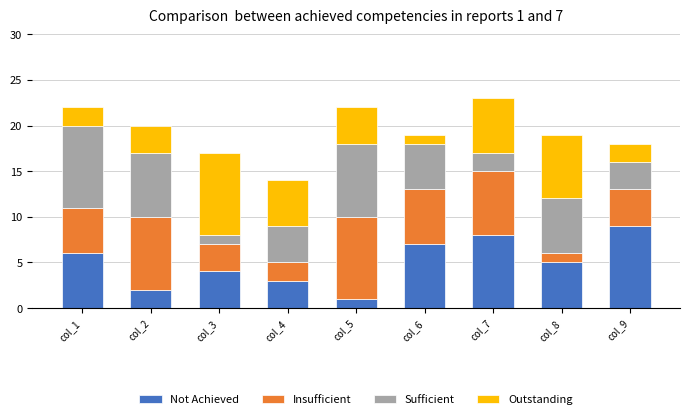

How many categories are shown in the chart?

9